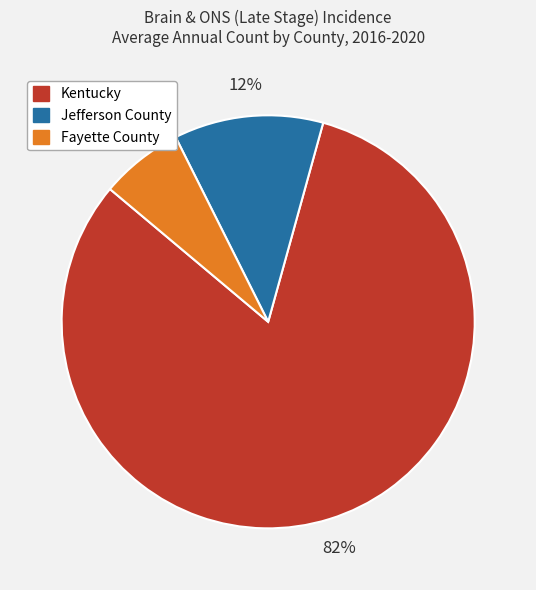

How many slices are in this pie chart?

3